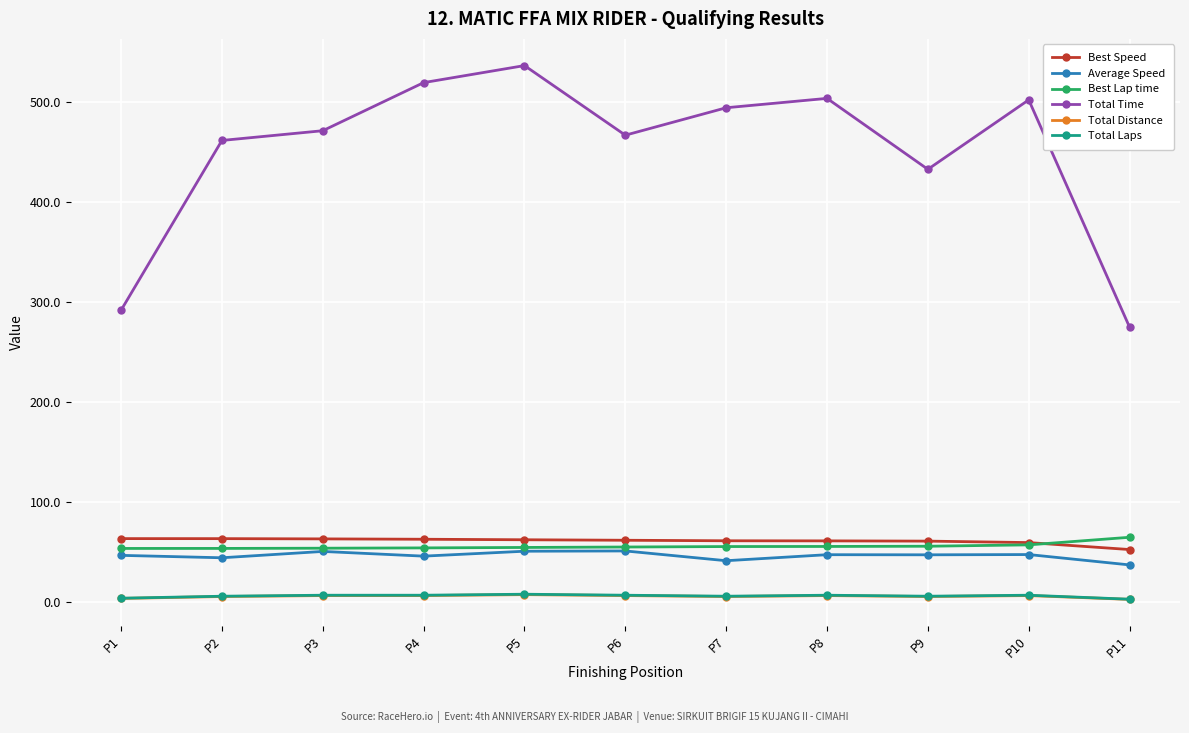

At how many categories does at least one series exceed 138?

11